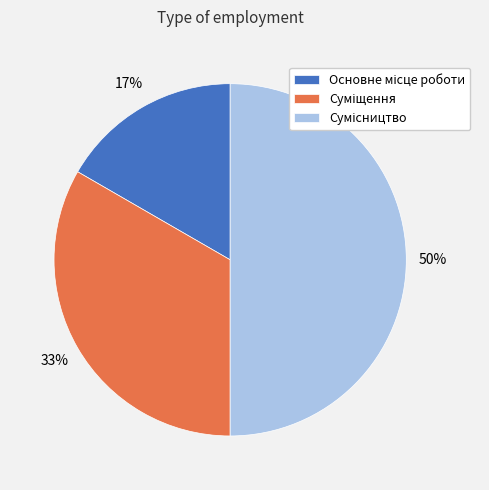

To the nearest percent, what is the difference between the largest and smallest slice percentages?

33%